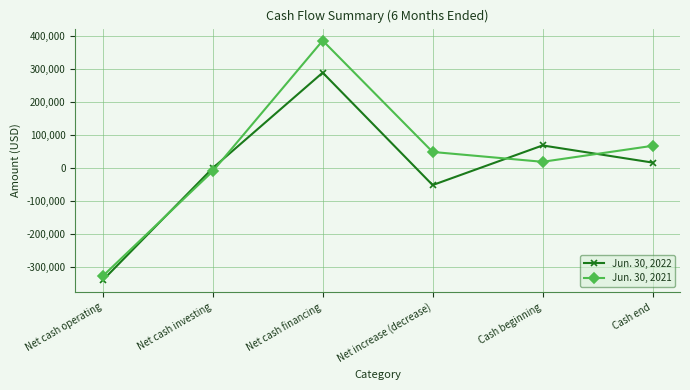

True or false: Jun. 30, 2021 has a value of 387000 at Net cash financing.

True